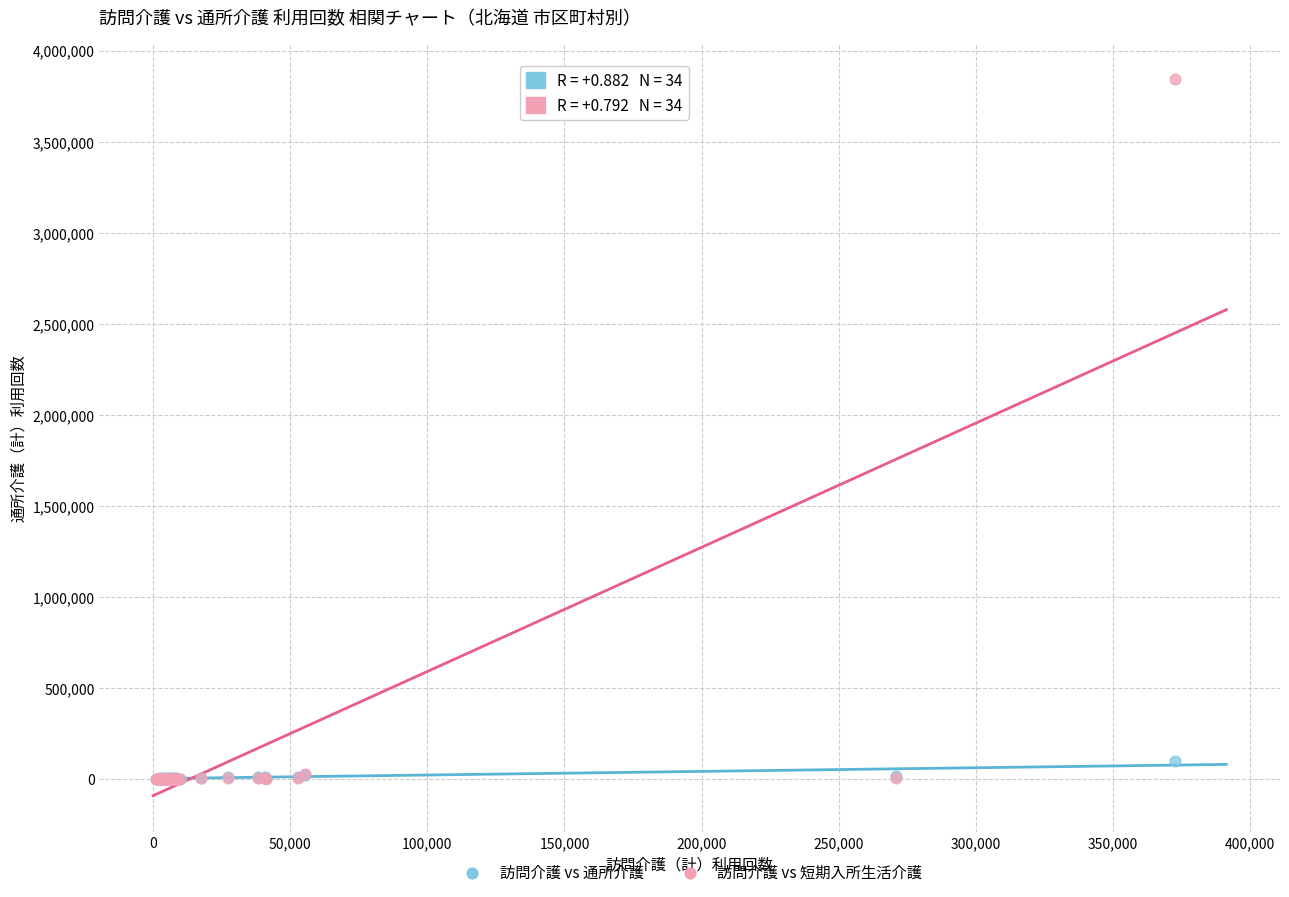

What are all the series names shown in the legend?

訪問介護 vs 通所介護, 訪問介護 vs 短期入所生活介護